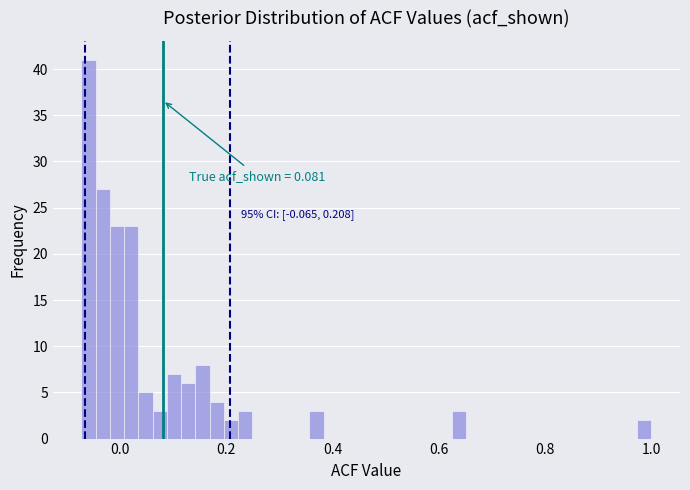

Read against the x-axis, roughly where is the centre of the tallest bar?

-0.06